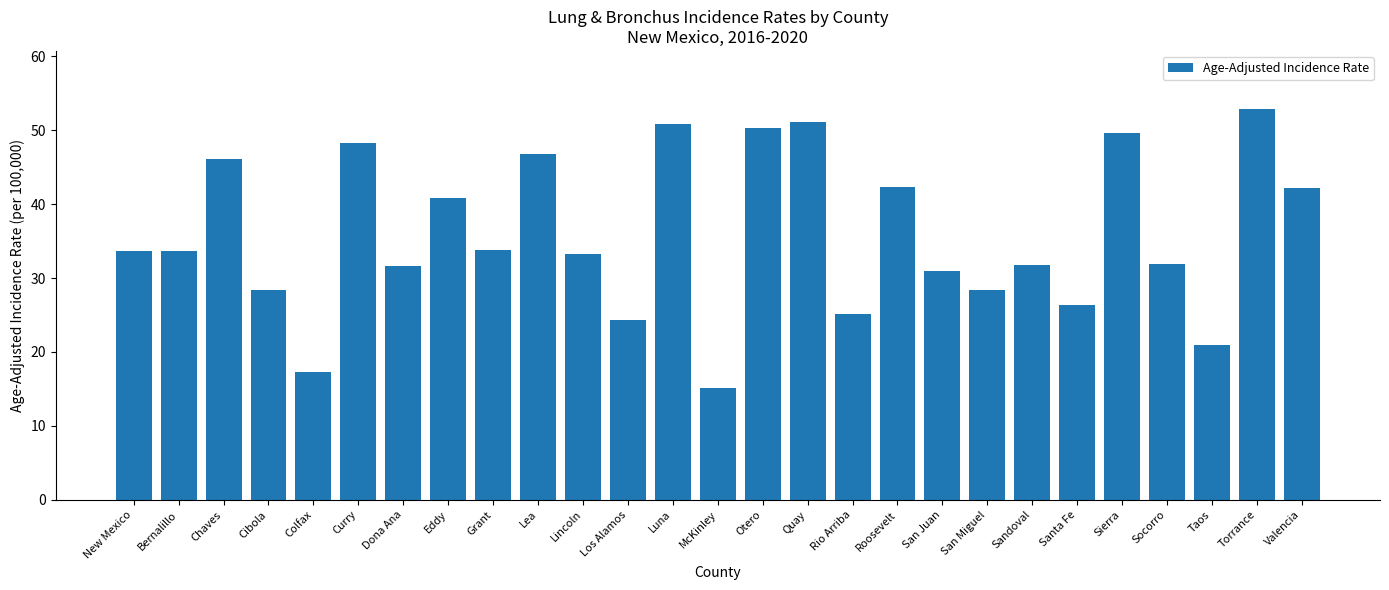

Are the bars grouped side by side (vs. stacked)?

No